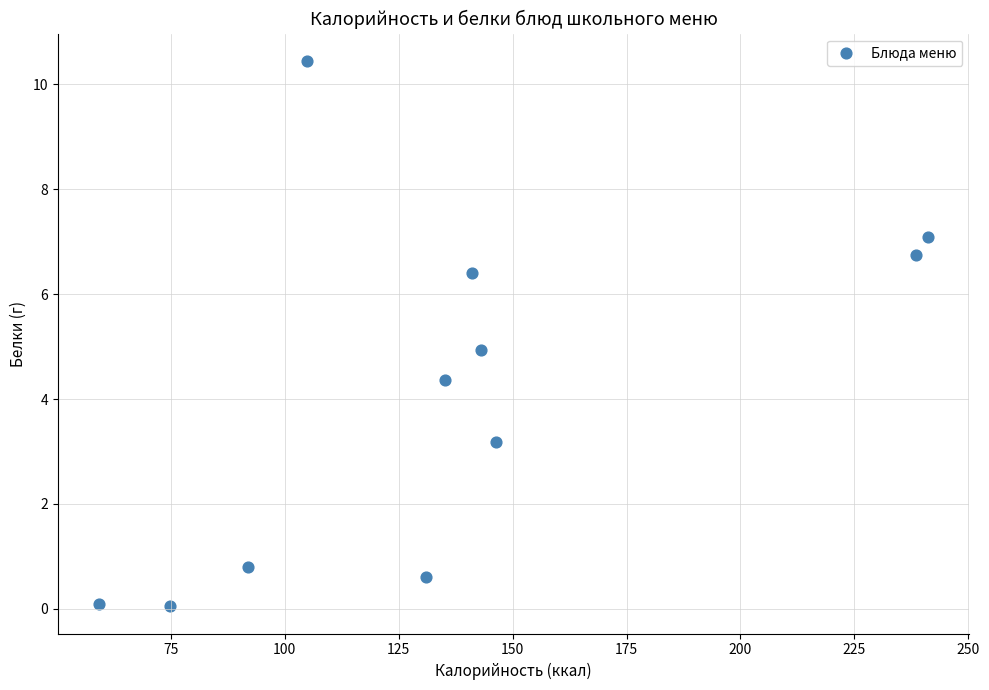

What is the average X value?

137.0